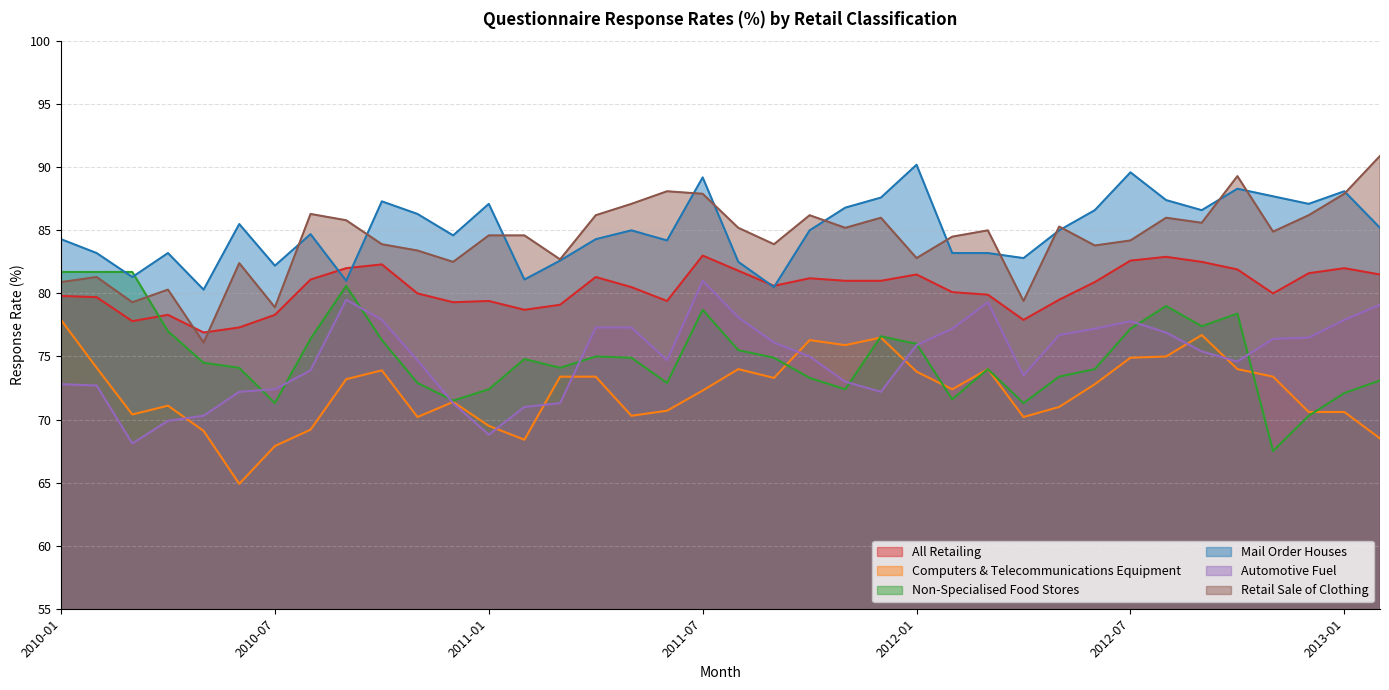

Is it true that Non-Specialised Food Stores equals 72.9 at 2010-11?

True